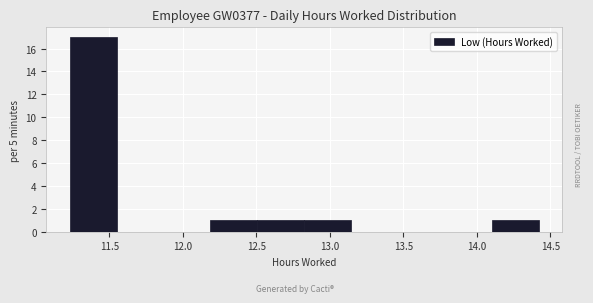

Reading left to right, list every bar in this chart as the range it spans on the x-axis followed by its height. Neither the bar edges nor the heights are printed on the chart, so give them approximately, as read against the axes.

11.25 to 11.55: 17
11.55 to 11.85: 0
11.85 to 12.20: 0
12.20 to 12.50: 1
12.50 to 12.85: 1
12.85 to 13.15: 1
13.15 to 13.45: 0
13.45 to 13.80: 0
13.80 to 14.10: 0
14.10 to 14.40: 1